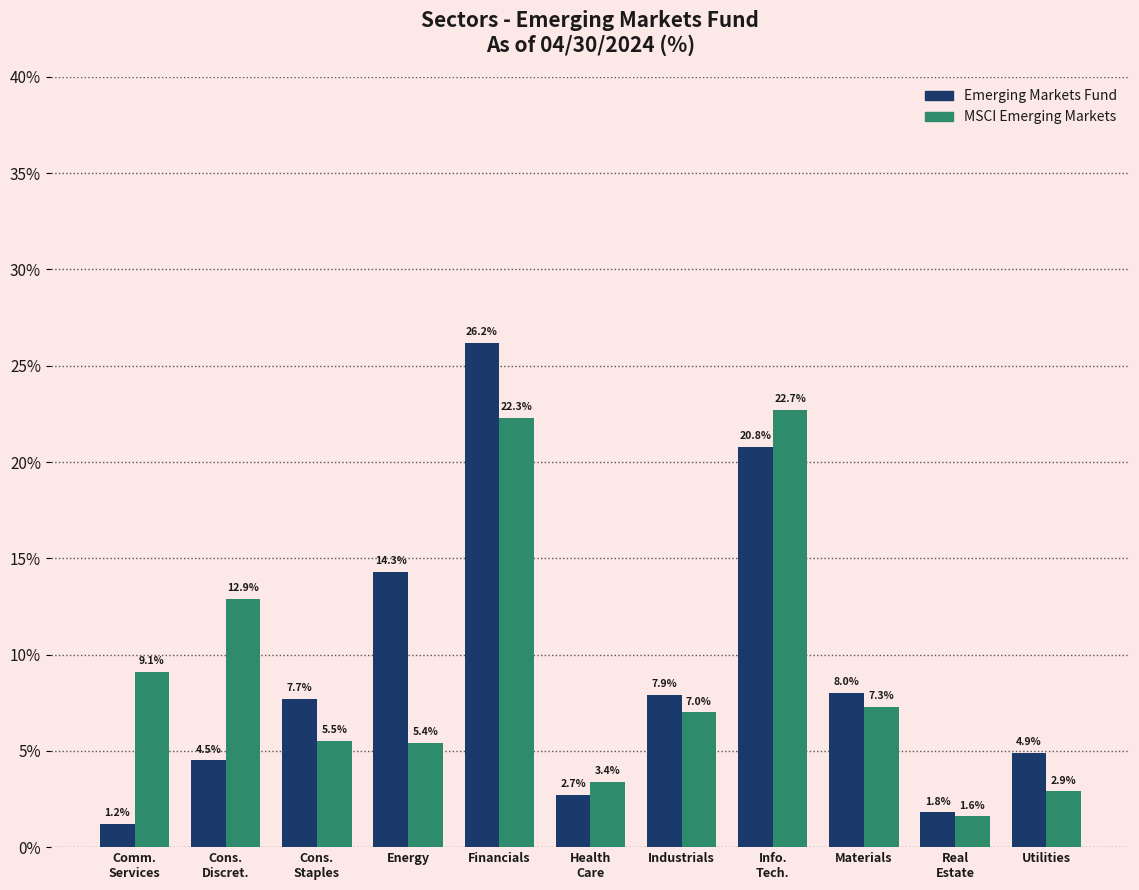

Reading left to right, what are all the values shown in this chart?

Emerging Markets Fund: 1.2	4.5	7.7	14.3	26.2	2.7	7.9	20.8	8.0	1.8	4.9
MSCI Emerging Markets: 9.1	12.9	5.5	5.4	22.3	3.4	7.0	22.7	7.3	1.6	2.9